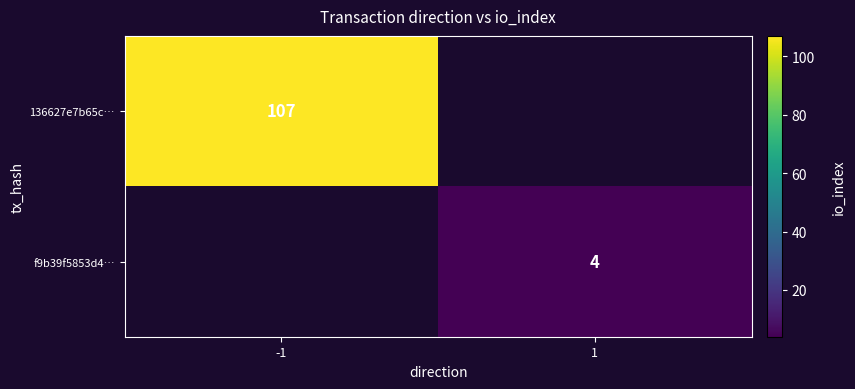

How many data points does each series have?

2